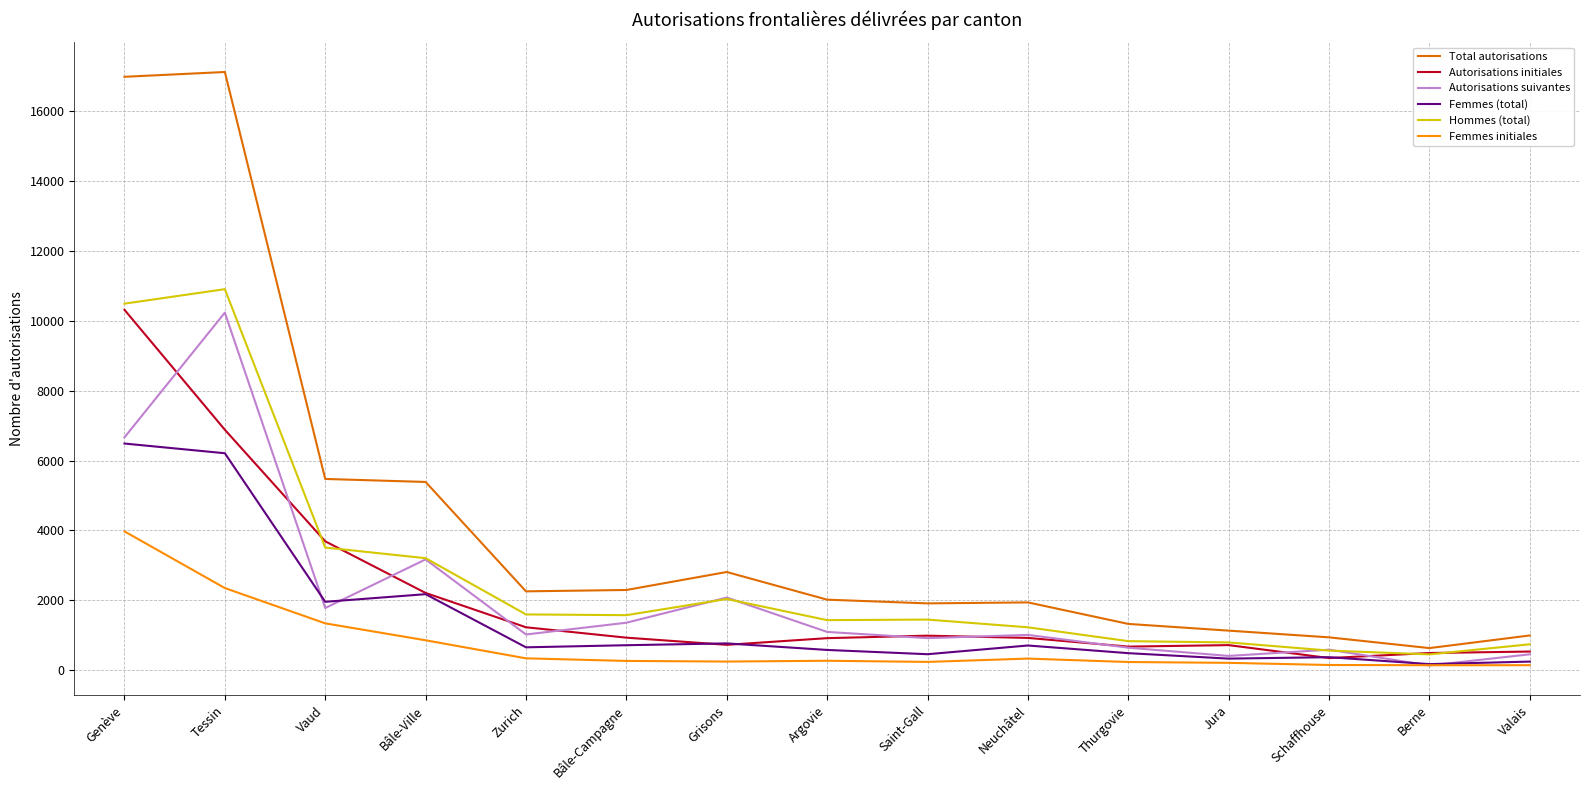

What is the sum of the Hommes (total) values at Bâle-Campagne and Berne?

2037